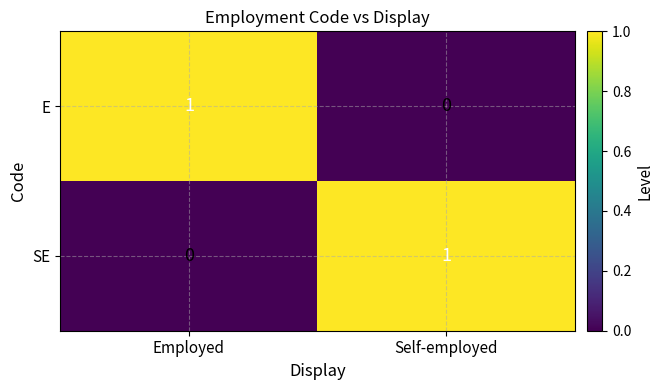

The E series shows 0 at Self-employed. True or false?

True